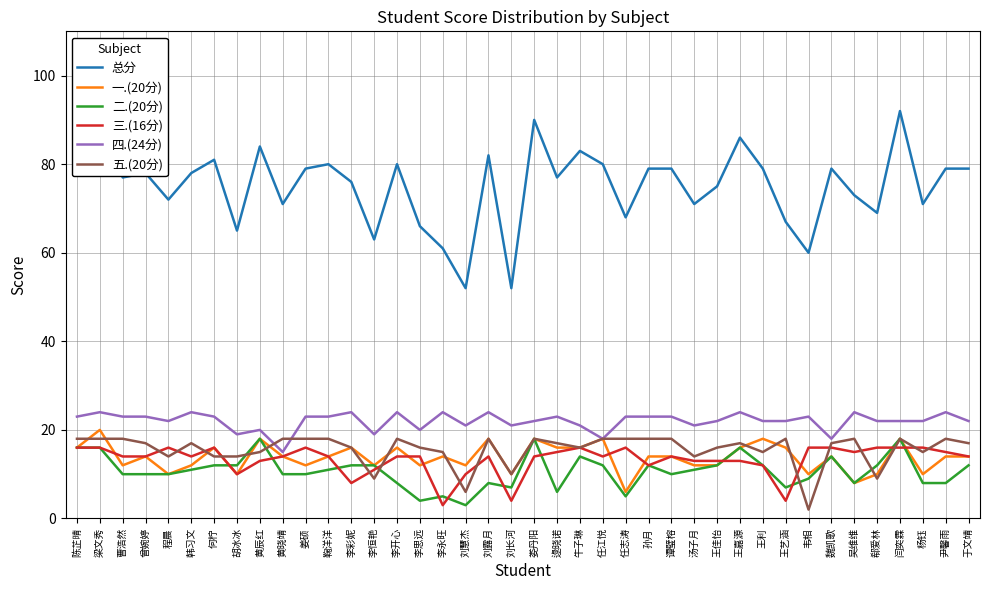

At which label is 五.(20分) closest to 10?

刘长河